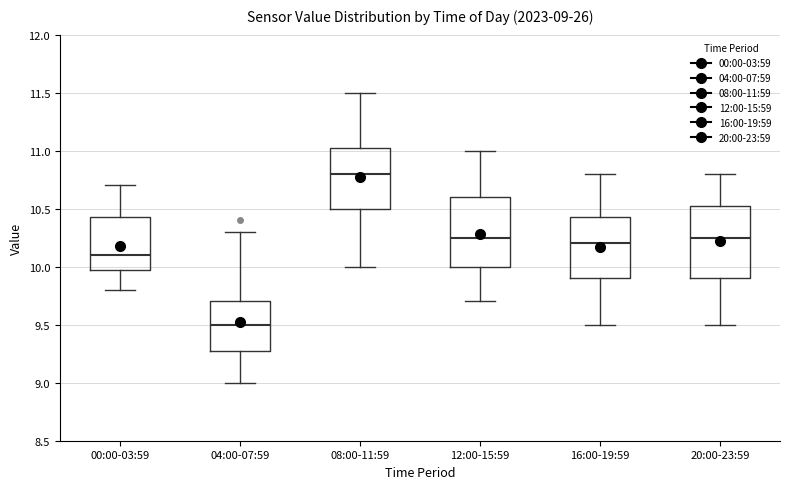

Which box has the lowest median line?

04:00-07:59